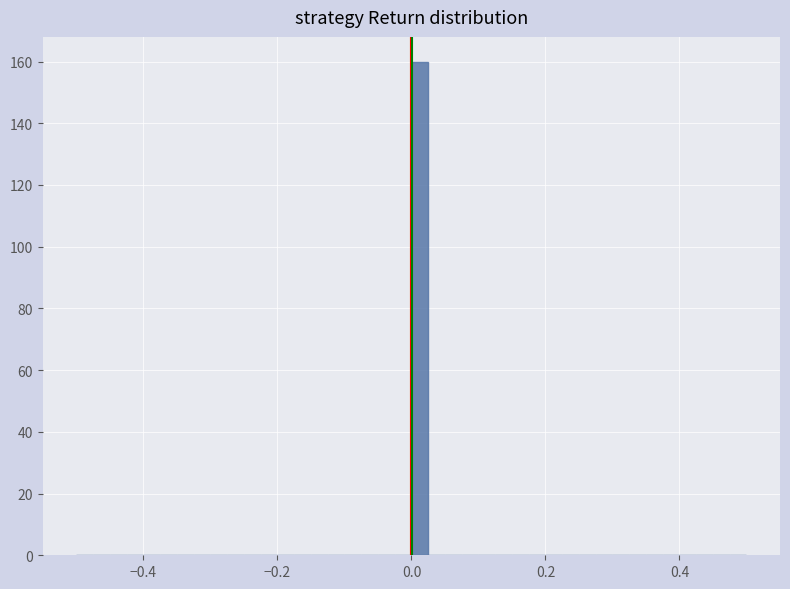

Read against the x-axis, roughly where is the centre of the tallest bar?

0.02